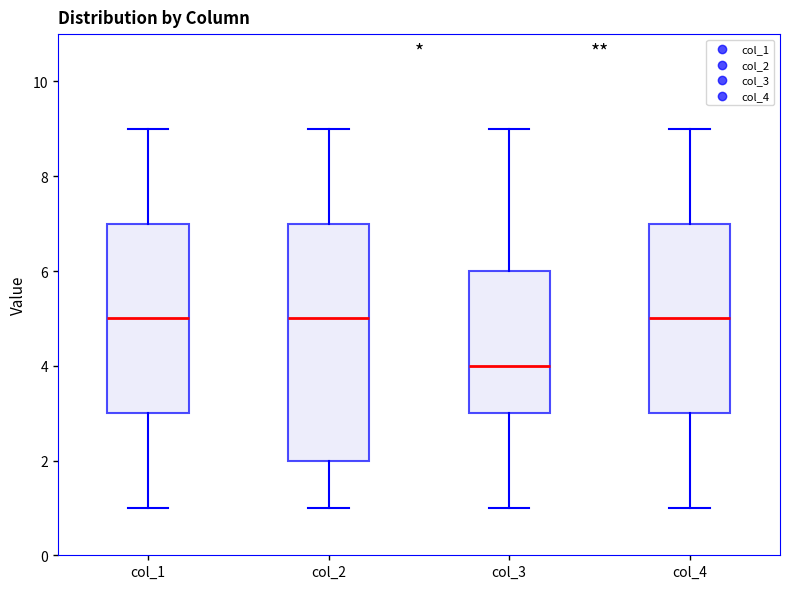

Where does the lower whisker of the box for col_4 end on the y-axis? The values are not printed on the chart, so give them approximately, as read against the axis.

1